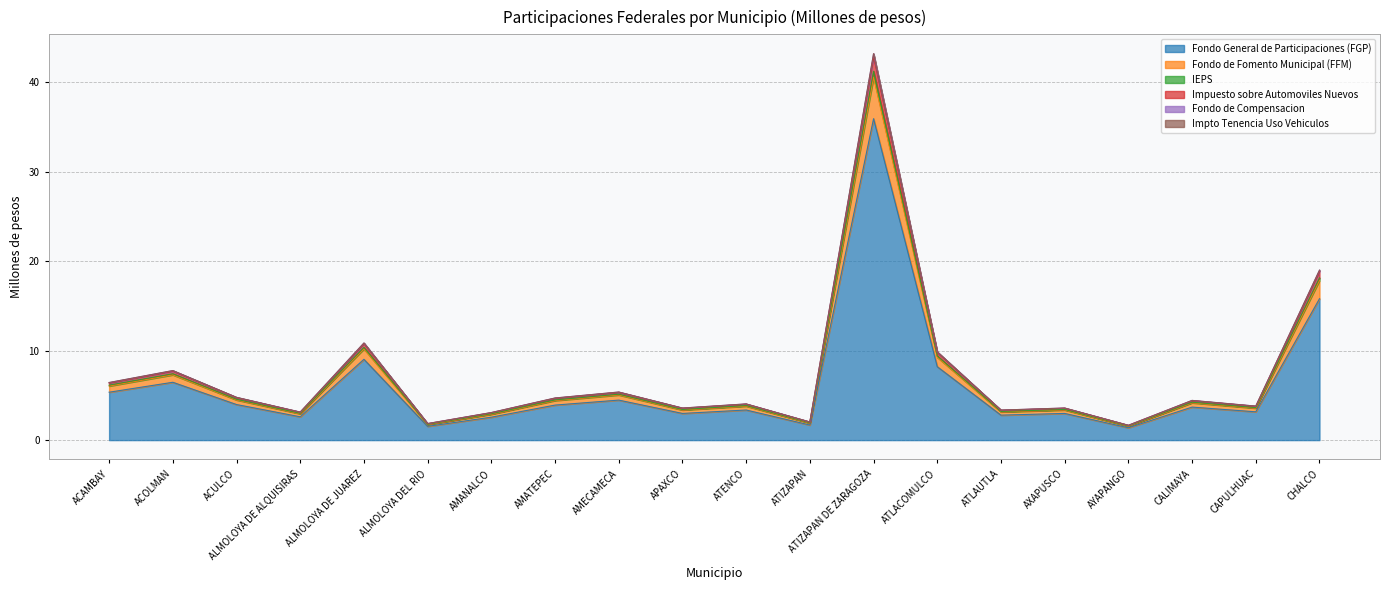

True or false: Fondo de Fomento Municipal (FFM) and Impto Tenencia Uso Vehiculos intersect in this chart.

False